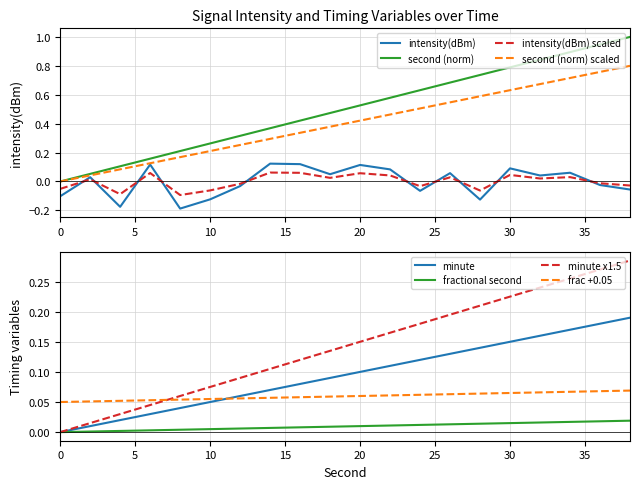

True or false: intensity(dBm) and second cross at least once.

False